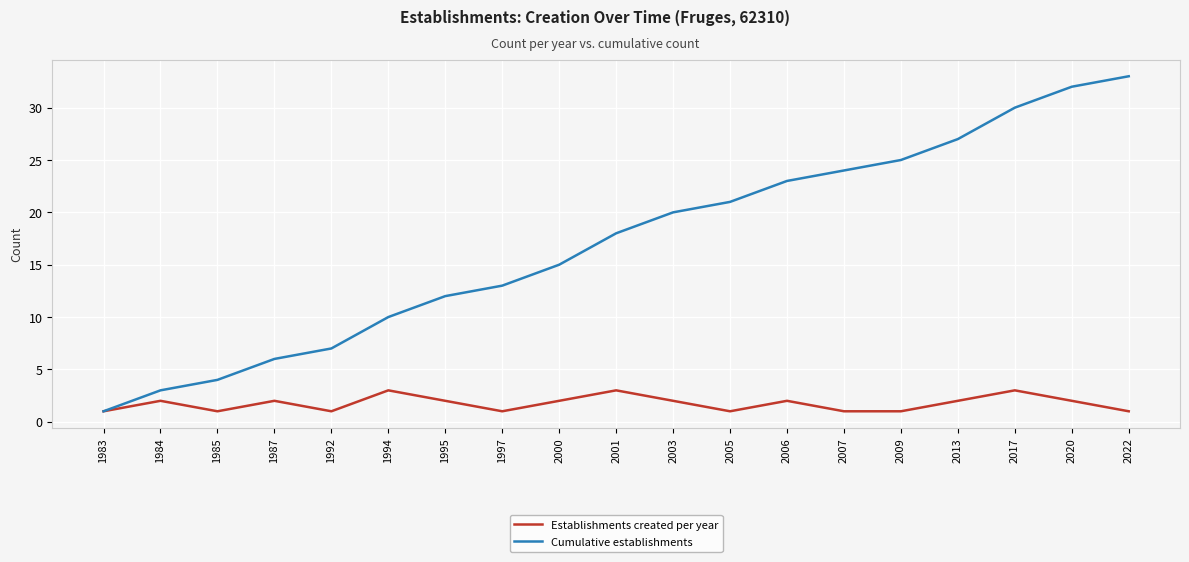

List the series in order of their peak value, lowest first.

Establishments created per year, Cumulative establishments